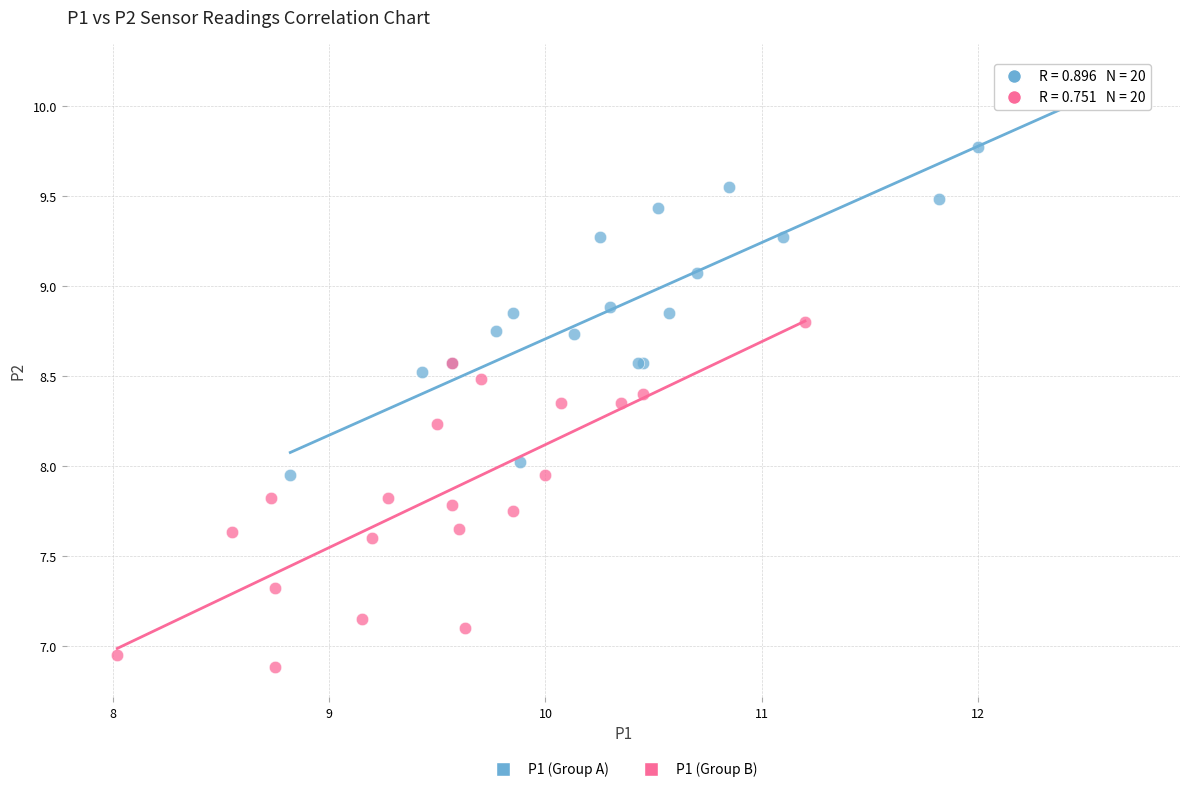

Which series reaches the maximum Y coordinate?

P1 (Group A)